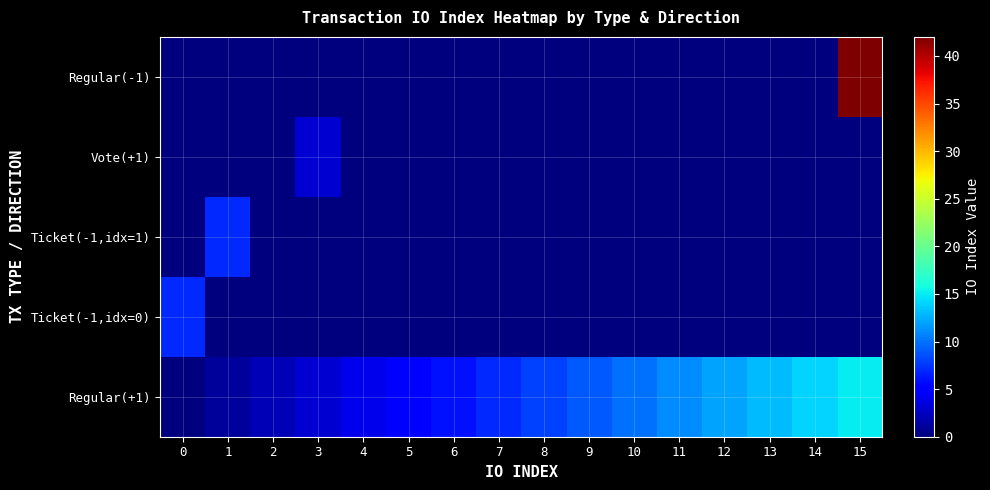

What is the greatest value displayed?

42